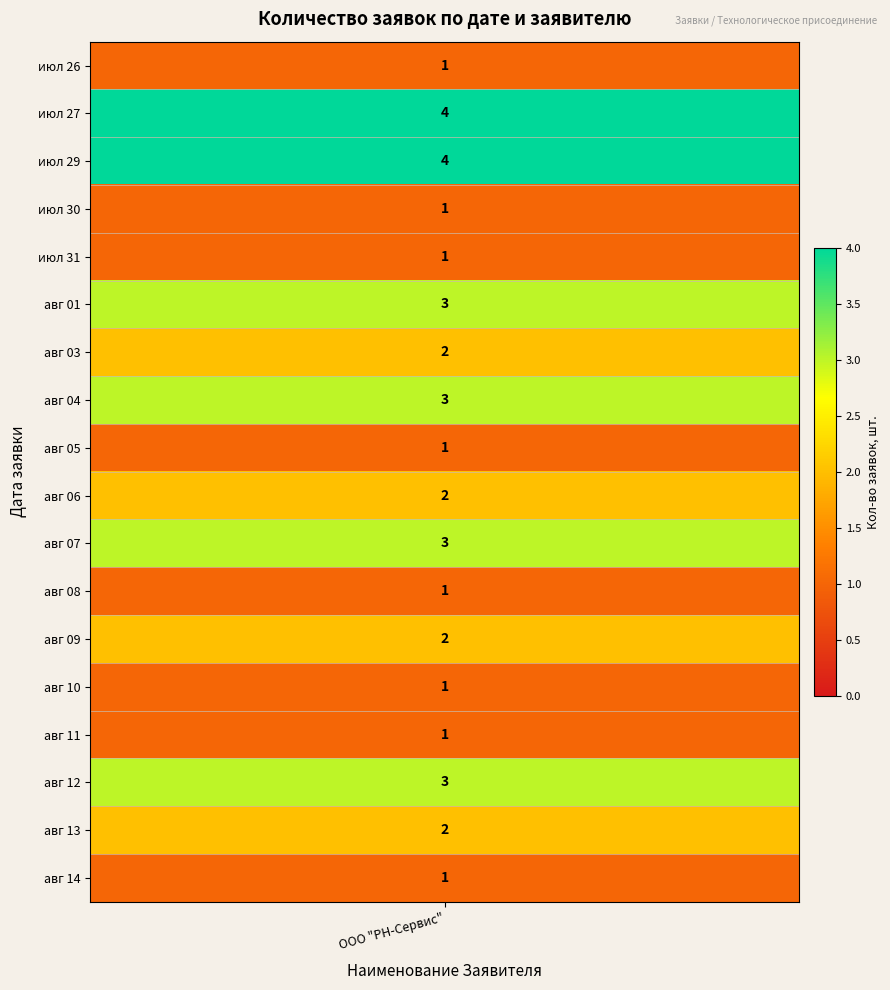

Which series changed the most between 1 and 10?

июл 26